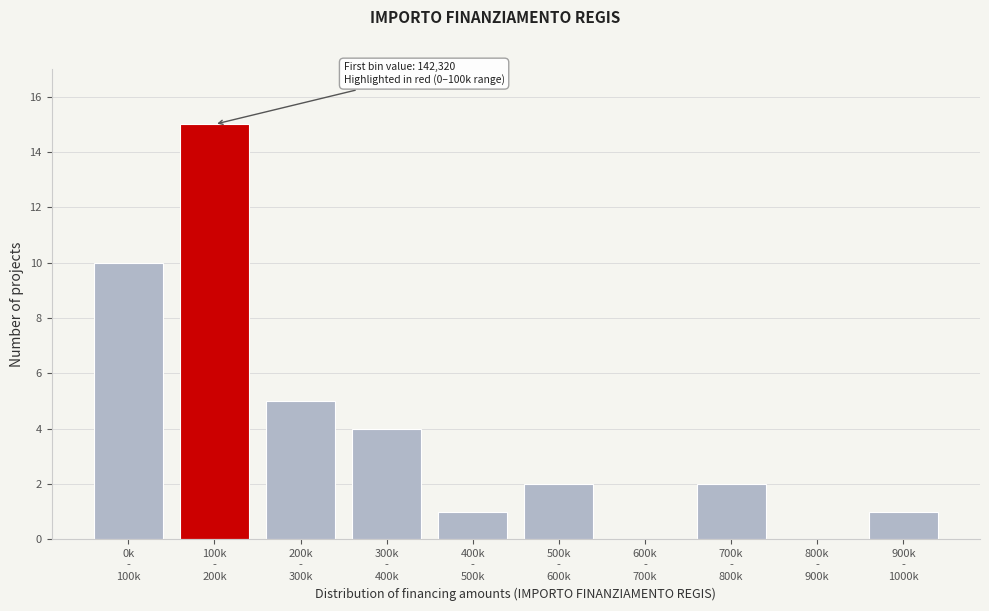

What is the sum of all values?

40